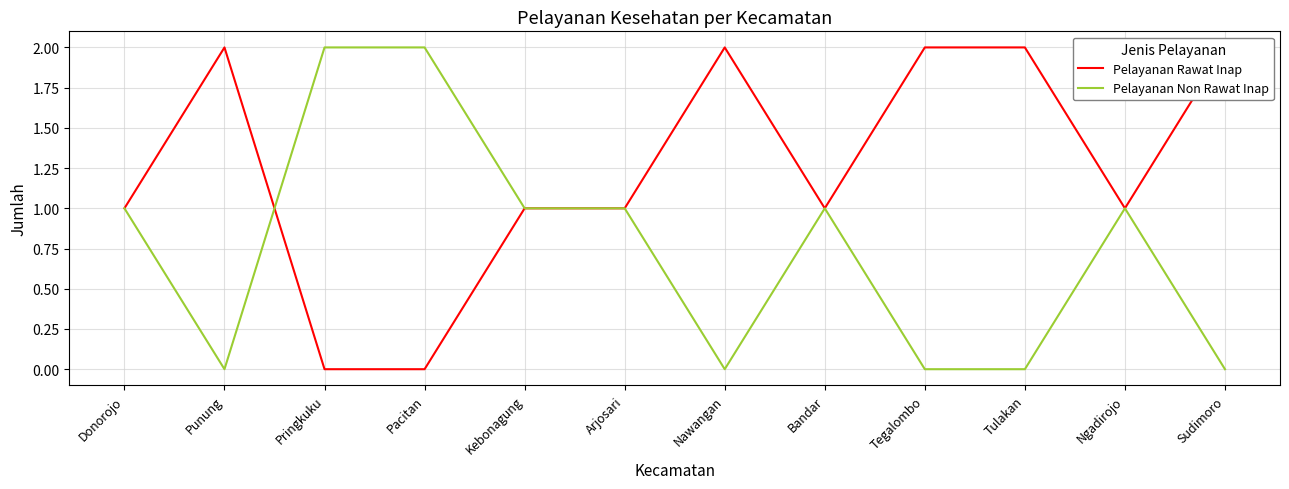

How many interior local peaks does the Pelayanan Non Rawat Inap series have?

2